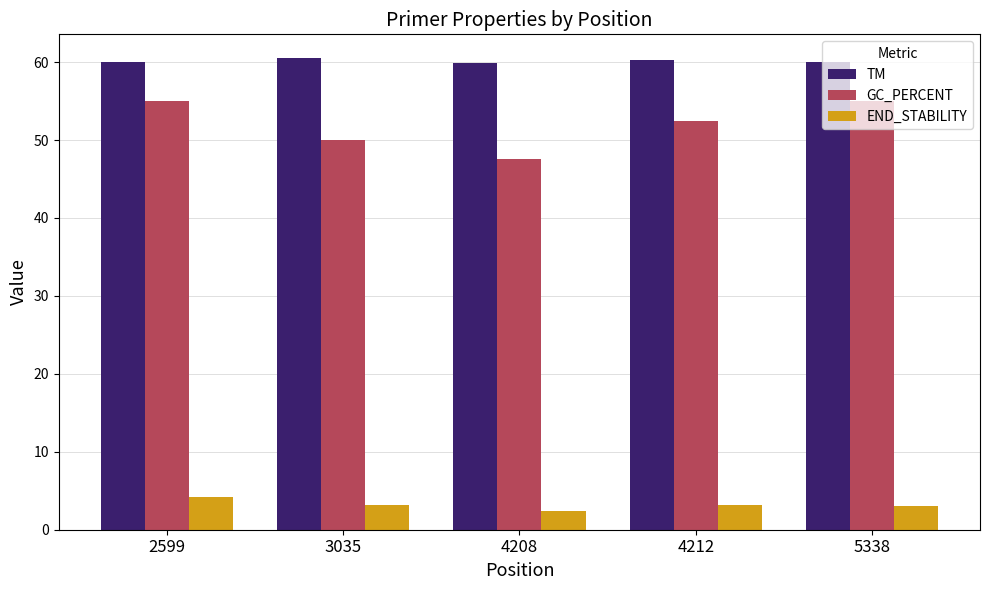

How many bars are there in total?

15